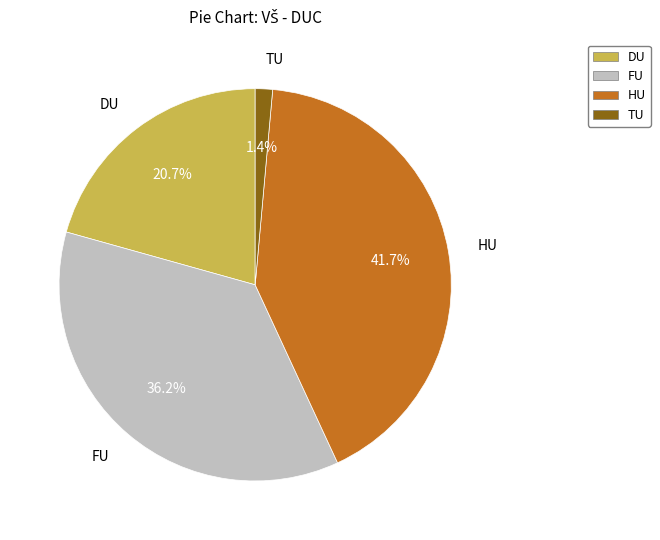

Combined, what portion of the pie is HU and TU?

43.1%